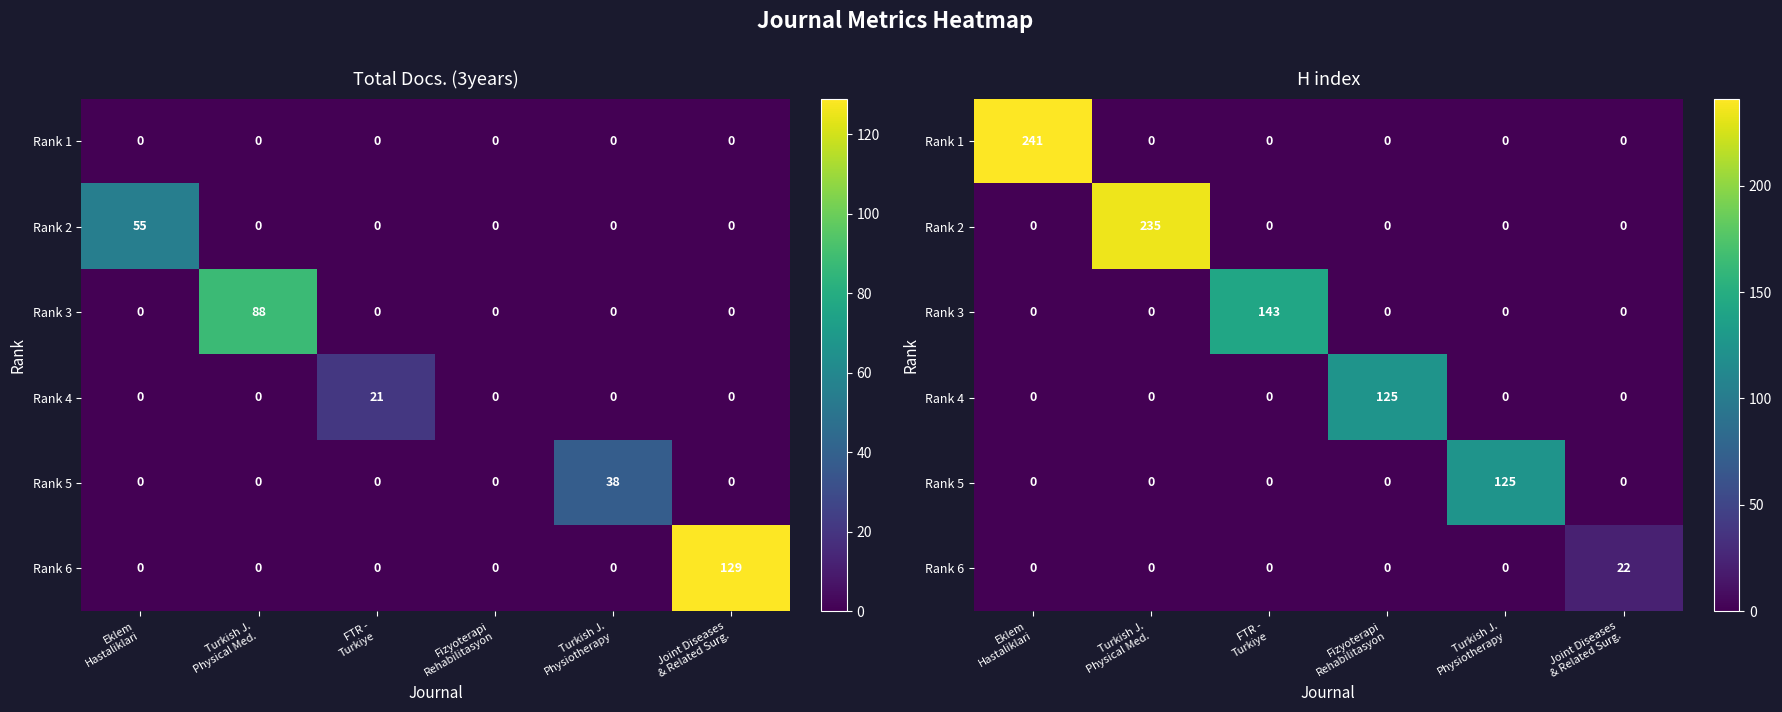

Where is Rank 6 nearest to the value 11?

Eklem Hastaliklari